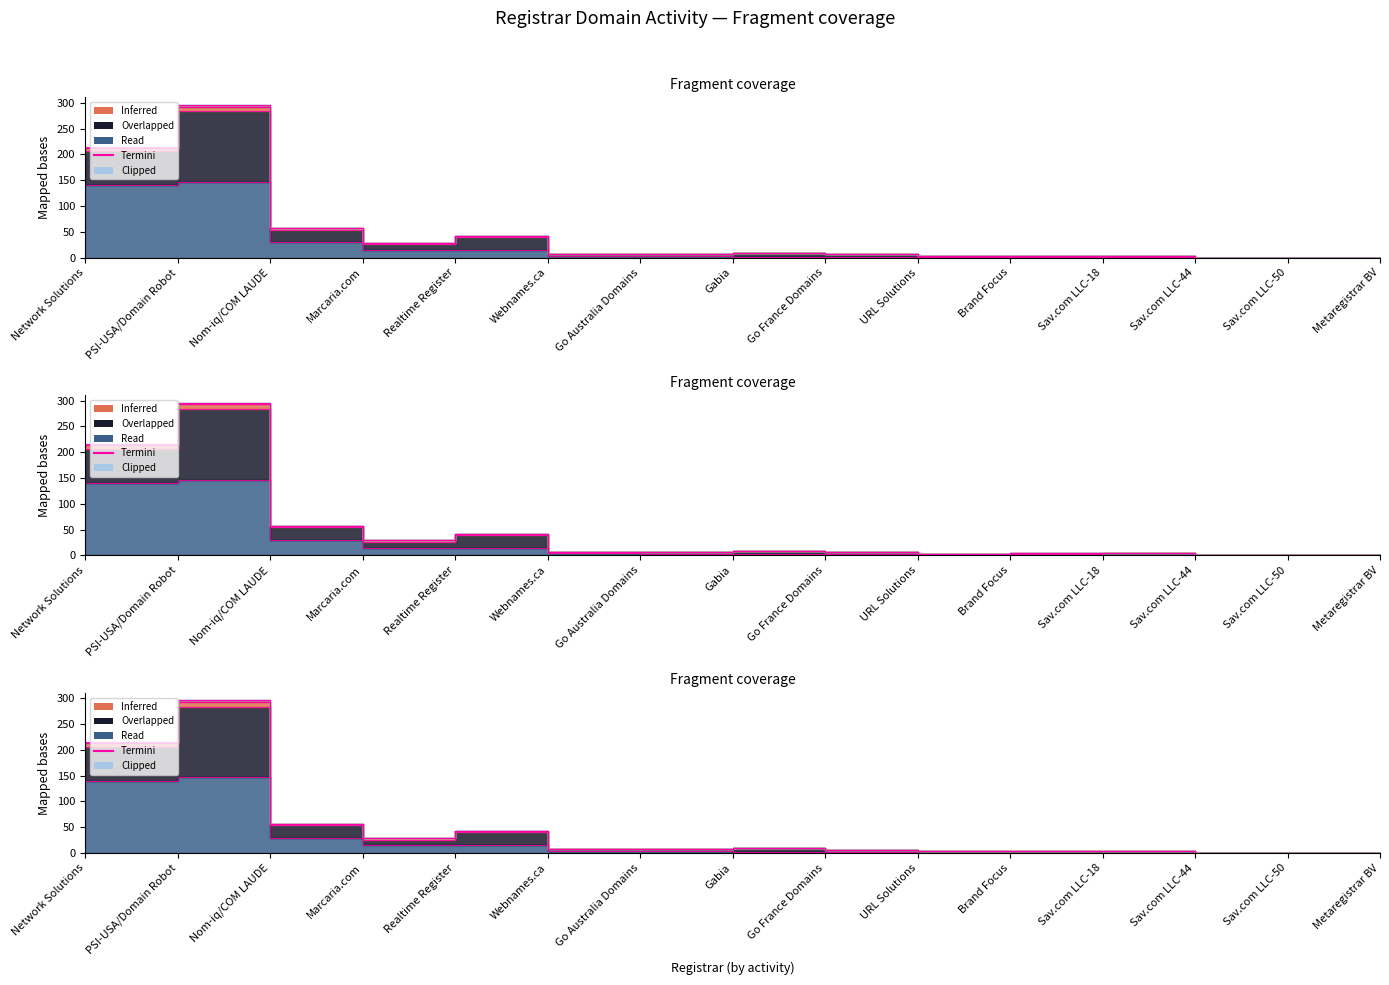

Count the number of values greater than 2.

7